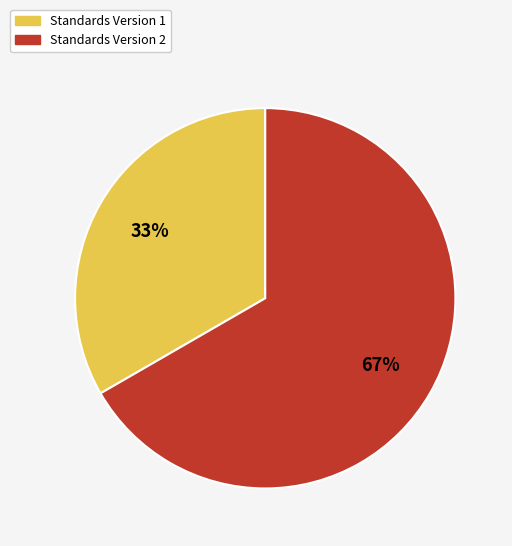

Approximately how many times larger is the value at Standards Version 1 compared to Standards Version 2?

0.5